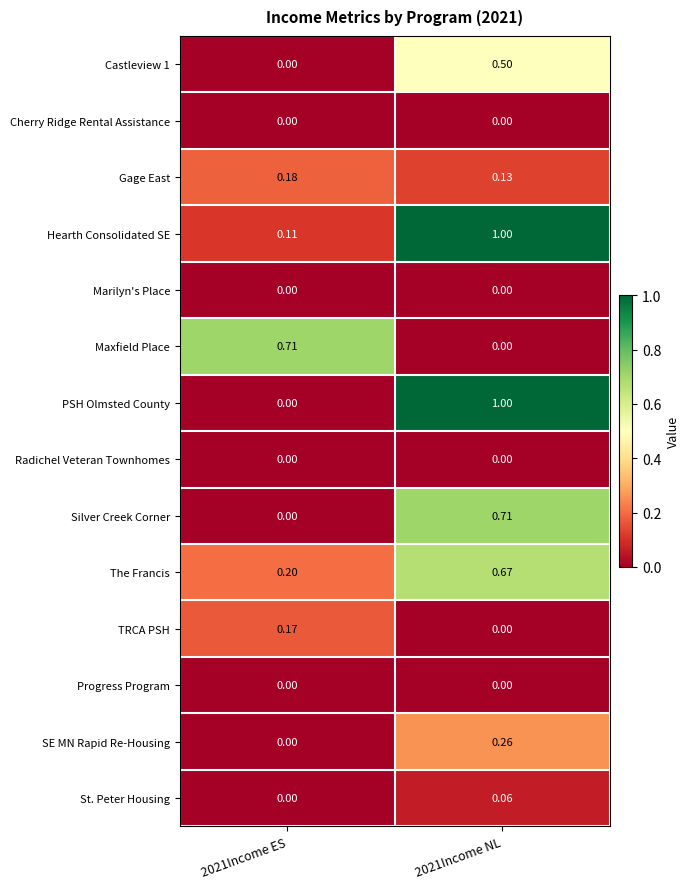

Between 2021Income ES and 2021Income NL, which series saw the biggest shift?

PSH Olmsted County